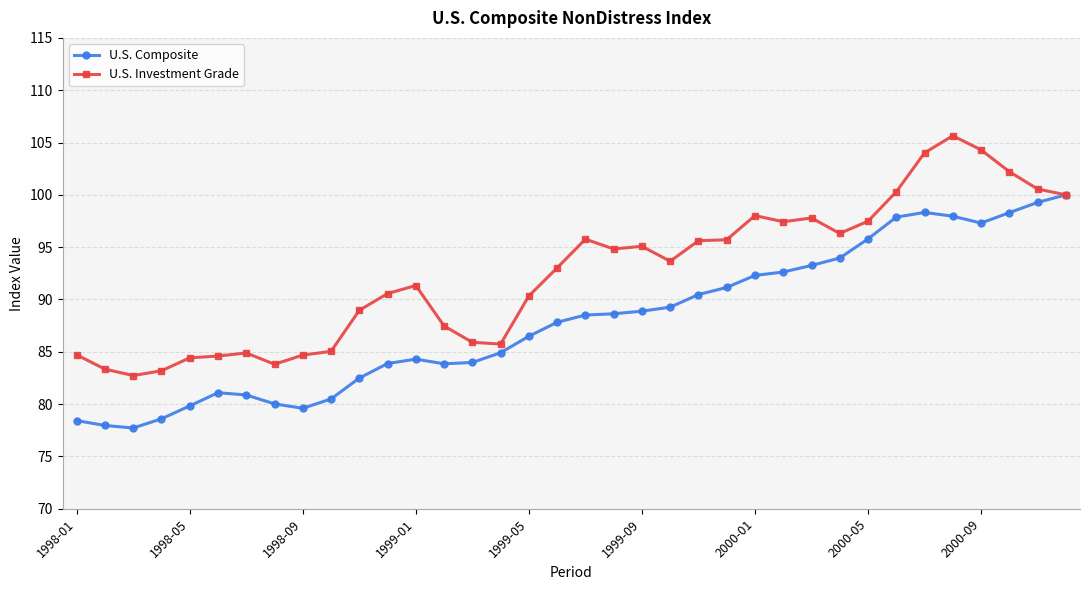

What is the value of the U.S. Investment Grade point at the 29th from the left?

97.5